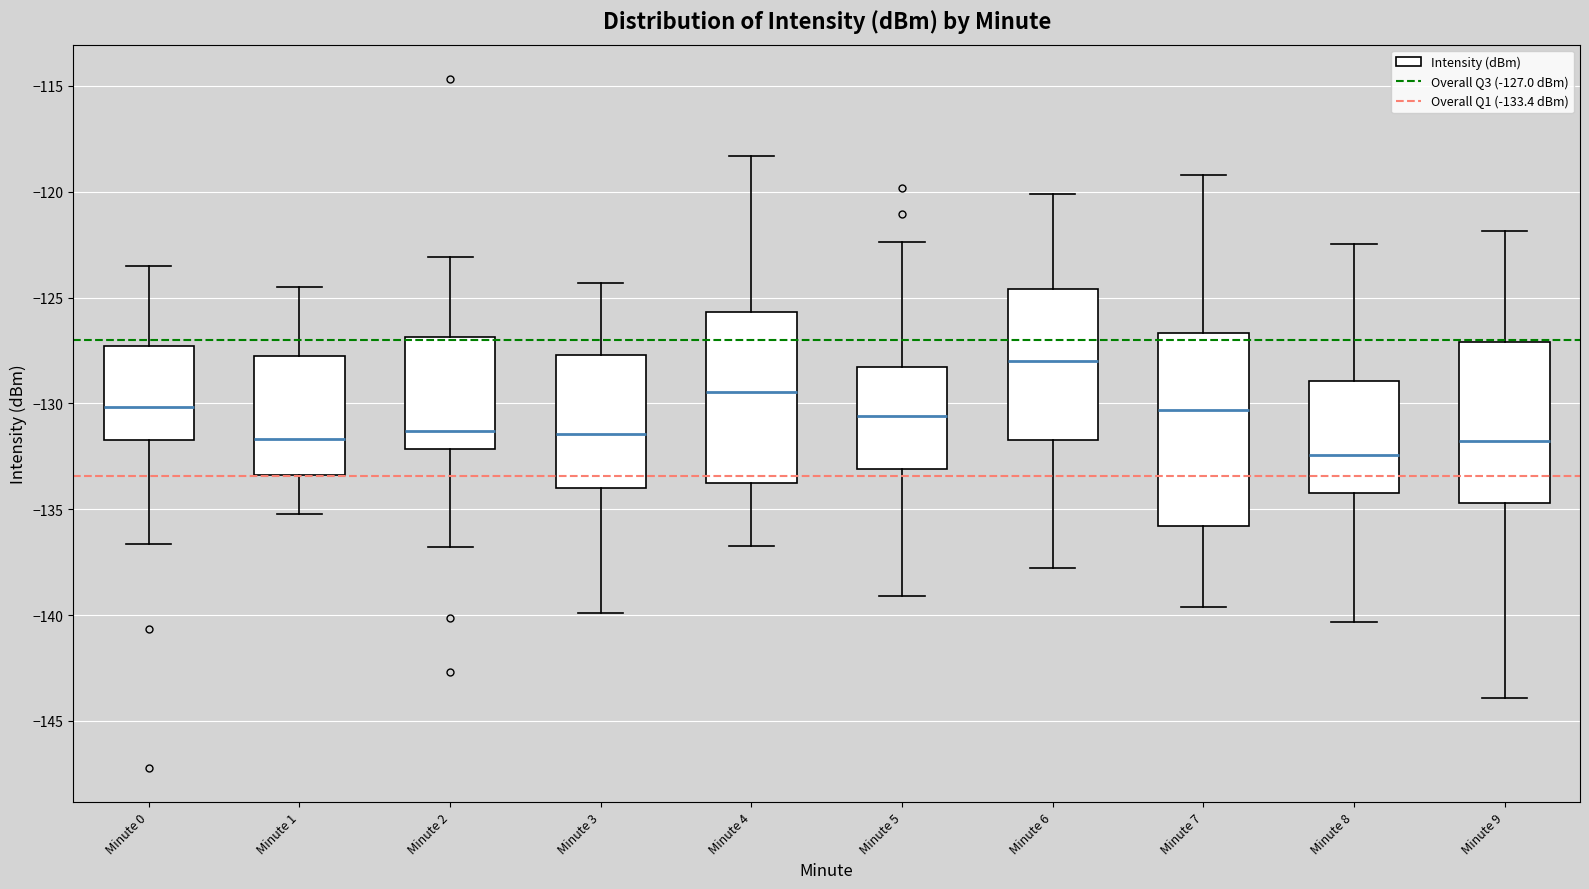

Reading left to right, read every box against the y-axis: the position of its median line, the range the box covers, and the ends of its whiskers. The values are not printed on the chart, so give them approximately, as read against the axis.

Minute 0: median -130.0, box -131.5 to -127.5, whiskers -136.5 to -123.5
Minute 1: median -131.5, box -133.5 to -128.0, whiskers -135.0 to -124.5
Minute 2: median -131.5, box -132.0 to -127.0, whiskers -137.0 to -123.0
Minute 3: median -131.5, box -134.0 to -127.5, whiskers -140.0 to -124.5
Minute 4: median -129.5, box -134.0 to -125.5, whiskers -136.5 to -118.5
Minute 5: median -130.5, box -133.0 to -128.5, whiskers -139.0 to -122.5
Minute 6: median -128.0, box -131.5 to -124.5, whiskers -138.0 to -120.0
Minute 7: median -130.5, box -136.0 to -126.5, whiskers -139.5 to -119.0
Minute 8: median -132.5, box -134.5 to -129.0, whiskers -140.5 to -122.5
Minute 9: median -132.0, box -134.5 to -127.0, whiskers -144.0 to -122.0